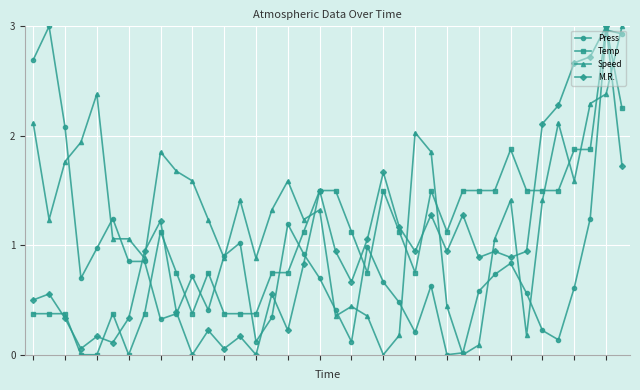

True or false: Temp and Speed cross at least once.

True